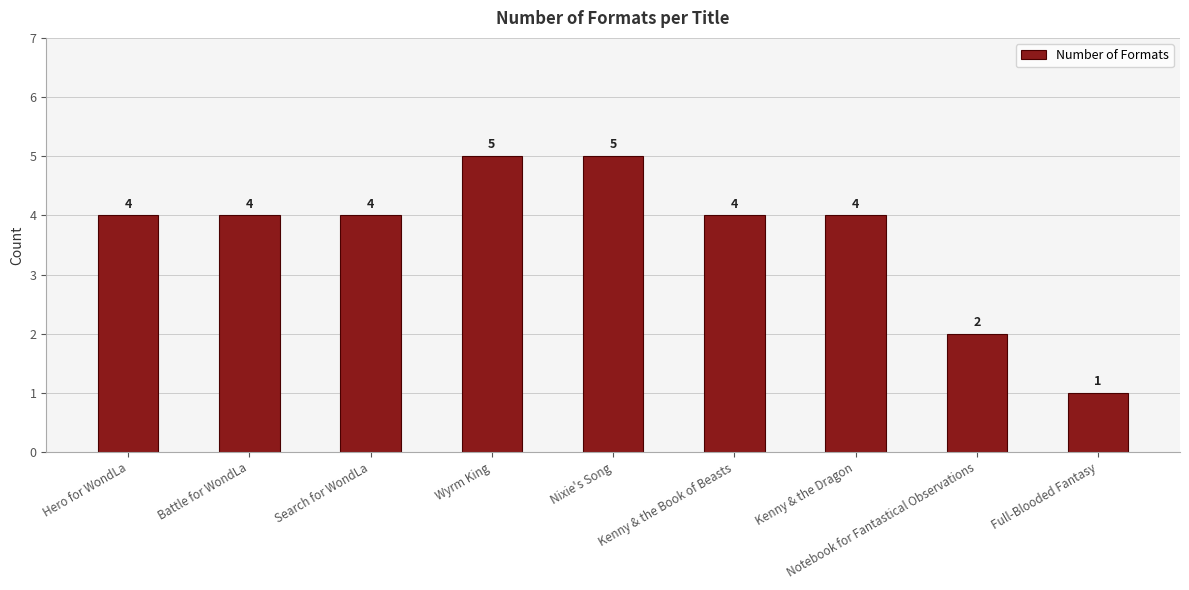

What is the change in value from Wyrm King to Full-Blooded Fantasy?

-4